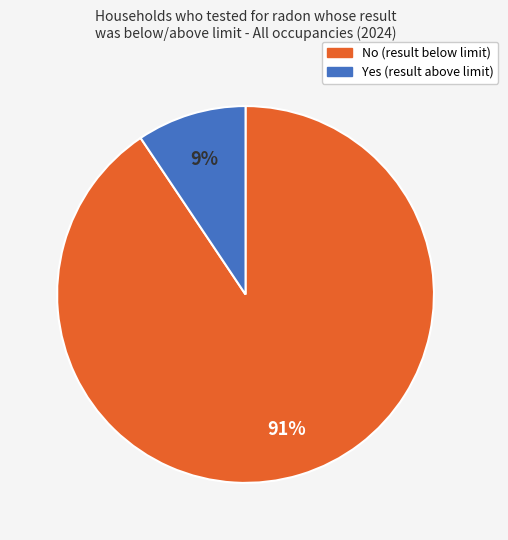

Count the number of slices in the pie.

2